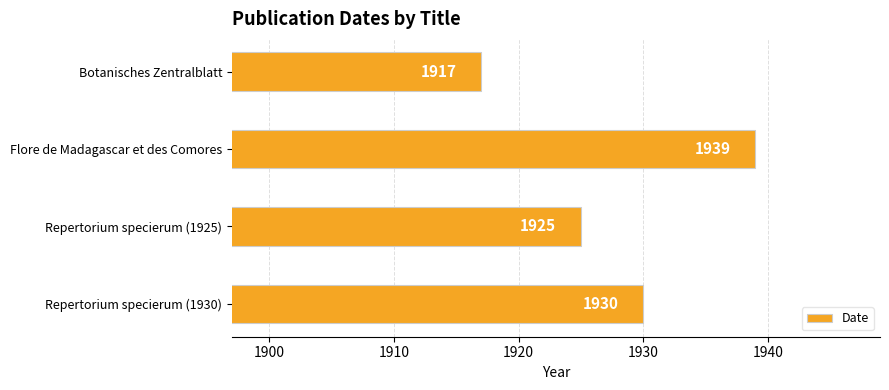

Rank the categories by value from highest to lowest.

Flore de Madagascar et des Comores, Repertorium specierum (1930), Repertorium specierum (1925), Botanisches Zentralblatt